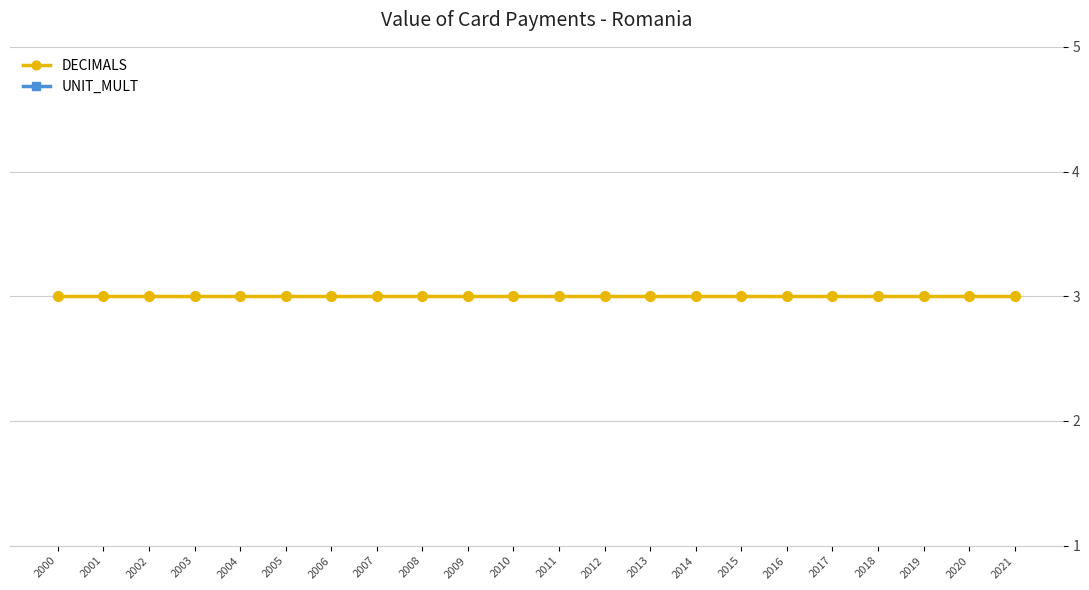

What is the approximate value of DECIMALS at 2019?

3